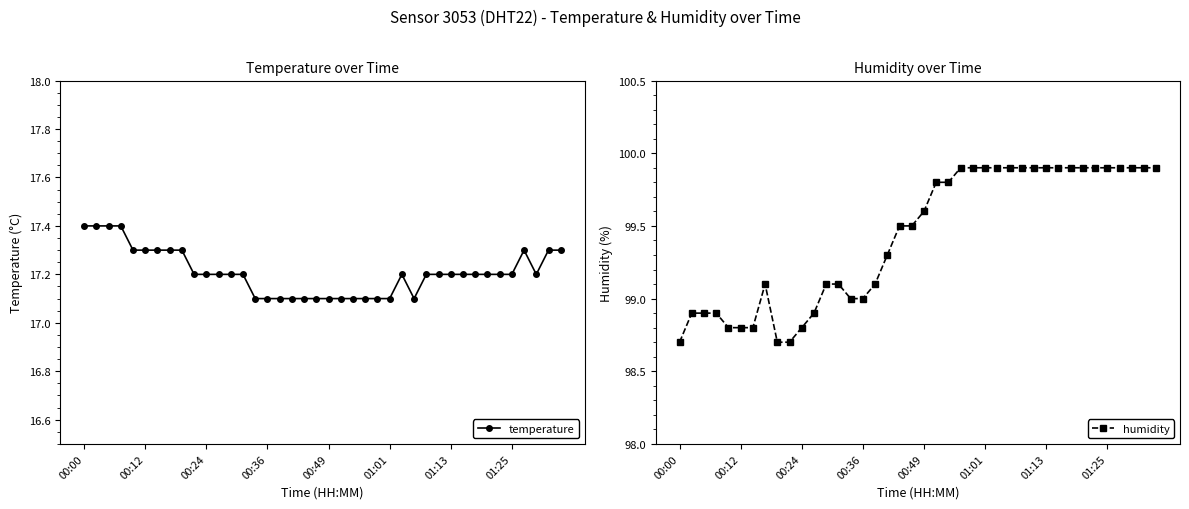

How many temperature values are between 17 and 18?

40